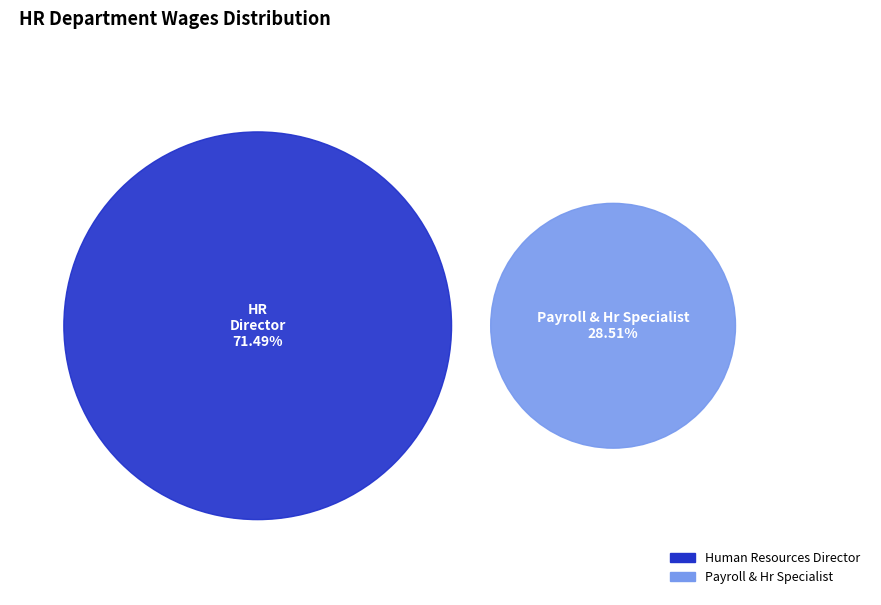

What percentage is the Human Resources Director slice, to the nearest percent?

71%